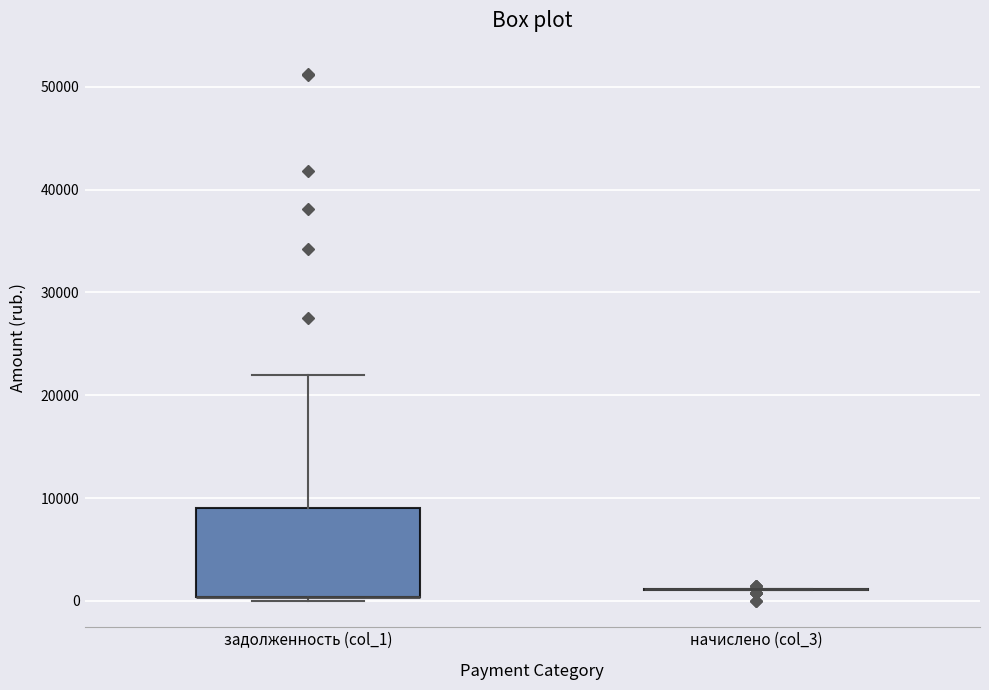

Where is the upper edge of the box for задолженность (col_1) on the y-axis? The values are not printed on the chart, so give them approximately, as read against the axis.

9000